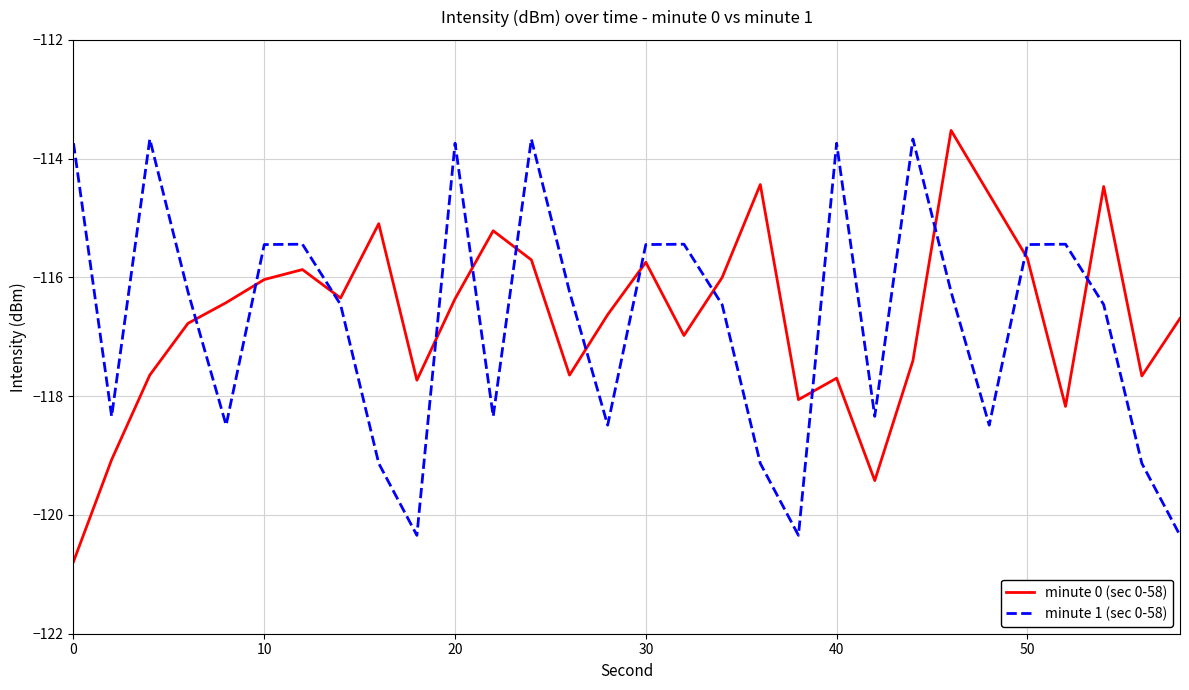

After their last crossing, which series has the higher values: minute 1 (sec 0-58) or minute 0 (sec 0-58)?

minute 0 (sec 0-58)